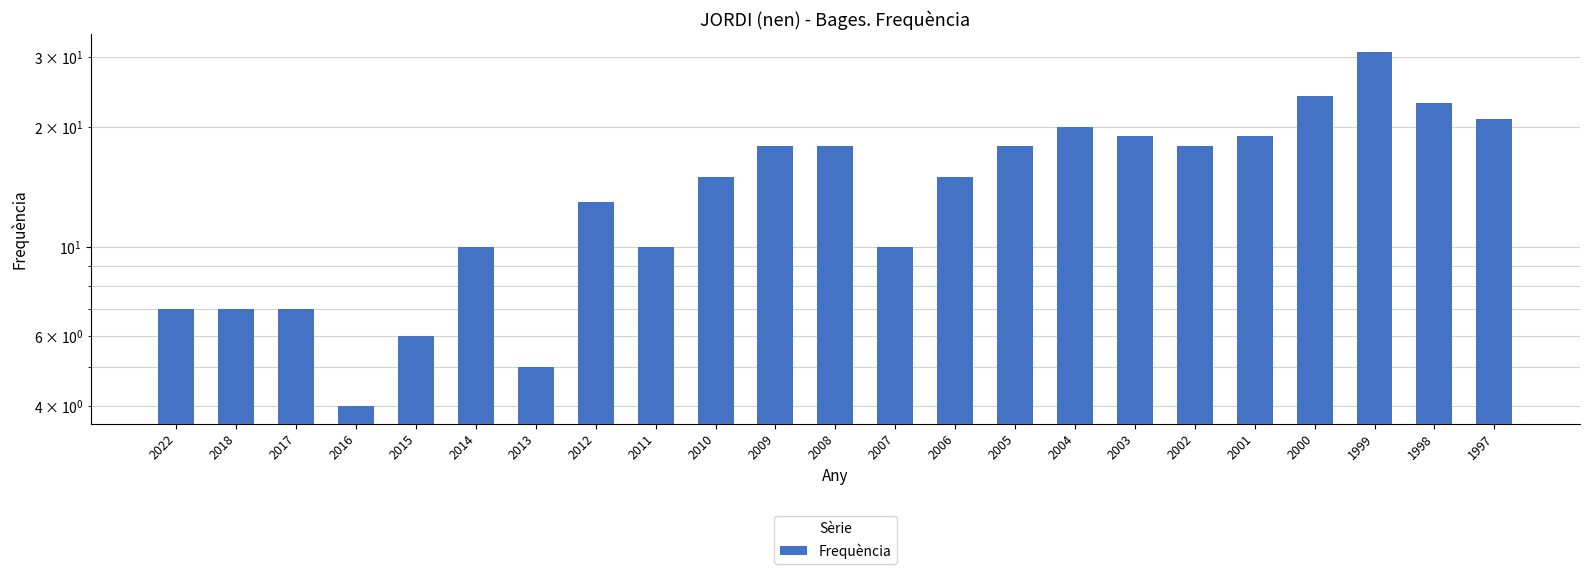

What is the sum of all values?

338